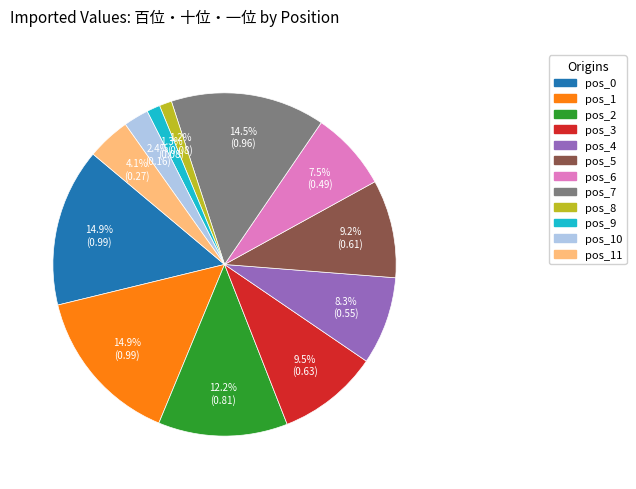

Is there any slice that represents more than half of the pie?

No